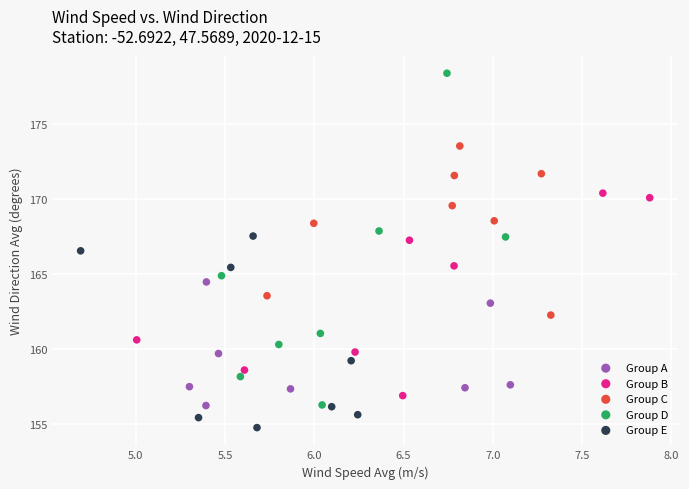

Which series contains the lowest Y value?

Group E